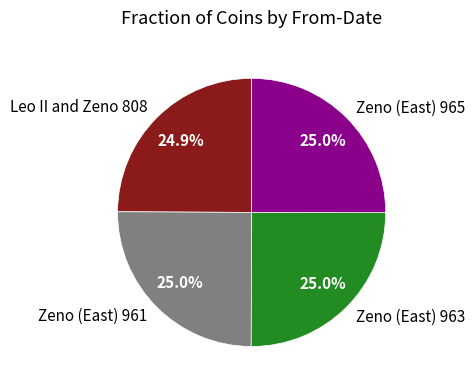

The Leo II and Zeno 808 slice represents 25% of the pie. True or false?

True